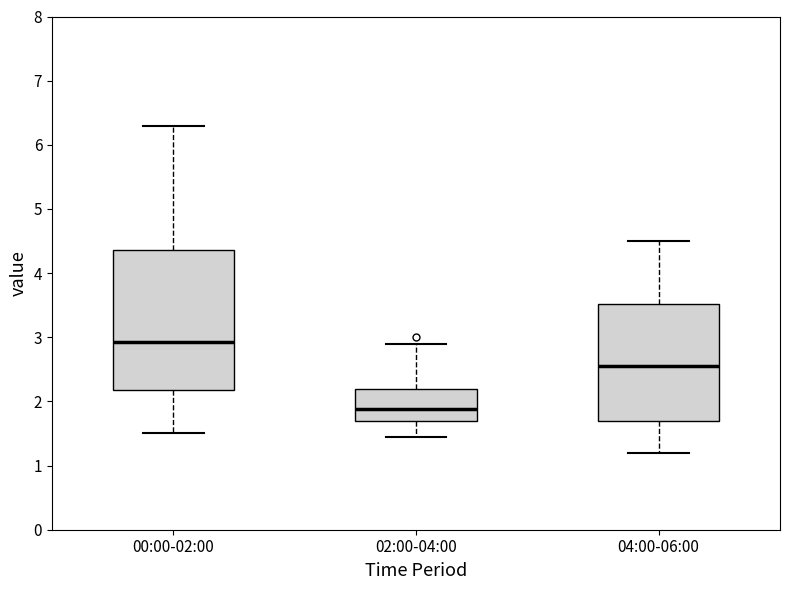

Reading left to right, transcribe this box plot: for each box, give where its median line is, the range the box spans, and where its two whiskers end, as read against the y-axis. The values are not printed on the chart, so give them approximately, as read against the axis.

00:00-02:00: median 2.9, box 2.2 to 4.4, whiskers 1.5 to 6.3
02:00-04:00: median 1.9, box 1.7 to 2.2, whiskers 1.5 to 2.9
04:00-06:00: median 2.6, box 1.7 to 3.5, whiskers 1.2 to 4.5